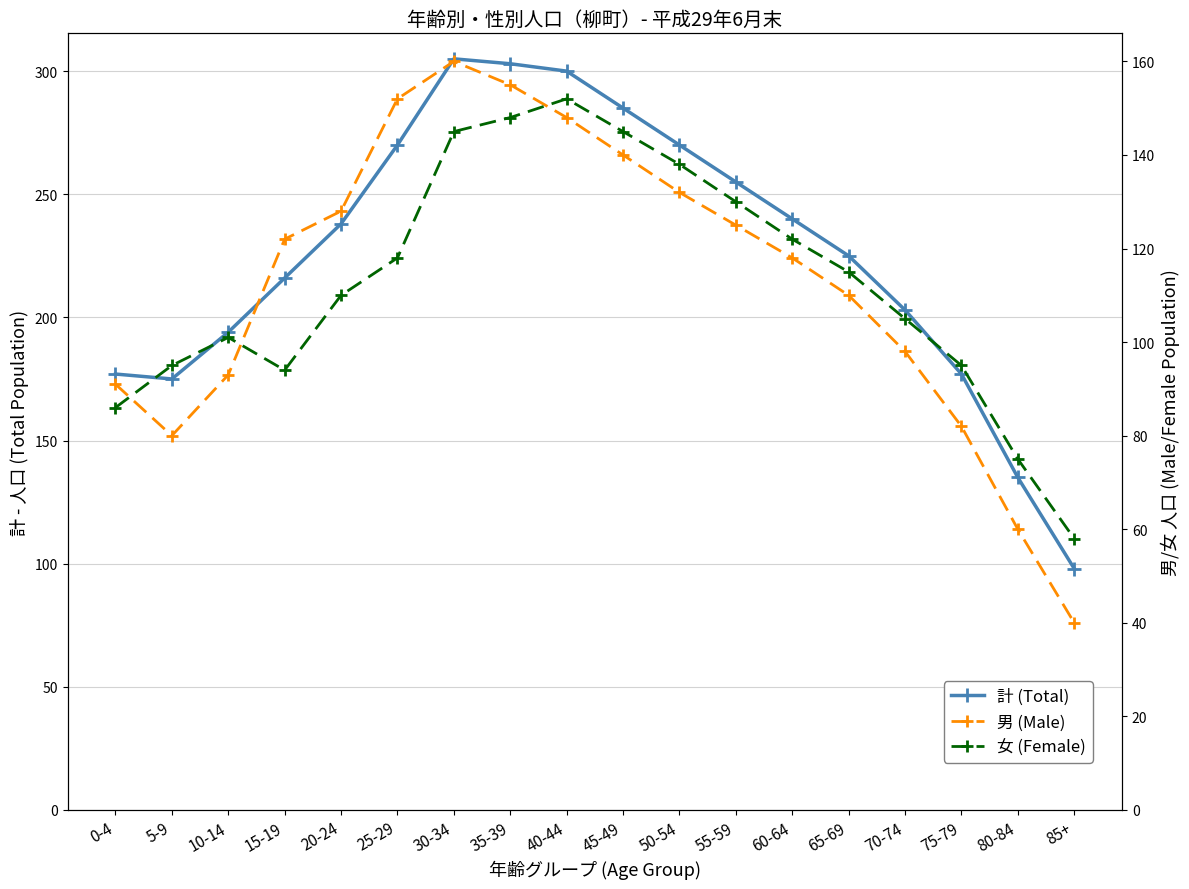

Reading right to left, list all the values displayed in this chart.

計 (Total): 98	135	177	203	225	240	255	270	285	300	303	305	270	238	216	194	175	177
男 (Male): 40	60	82	98	110	118	125	132	140	148	155	160	152	128	122	93	80	91
女 (Female): 58	75	95	105	115	122	130	138	145	152	148	145	118	110	94	101	95	86